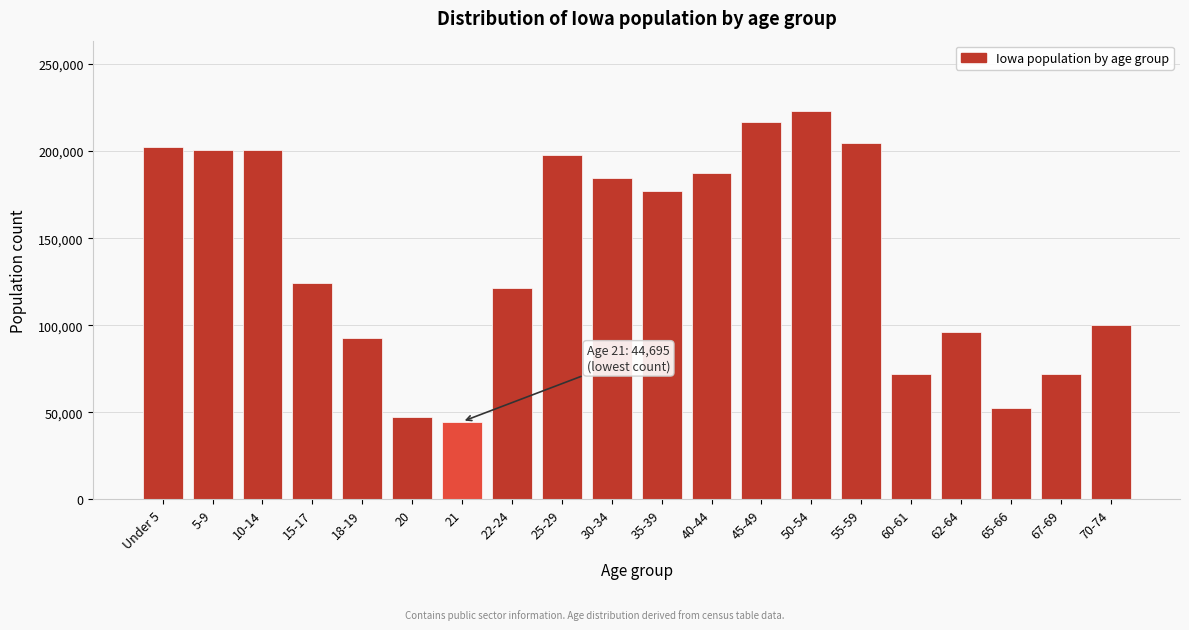

What is the difference between the second highest and second lowest values?

169255